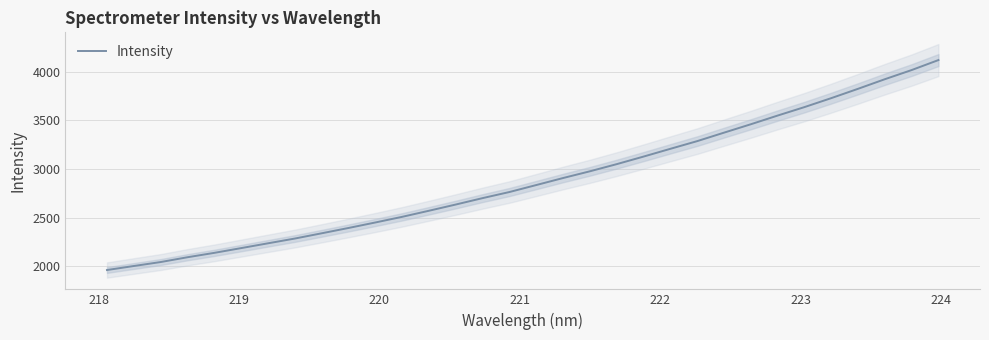

What is the highest value of the Intensity series?

4117.9